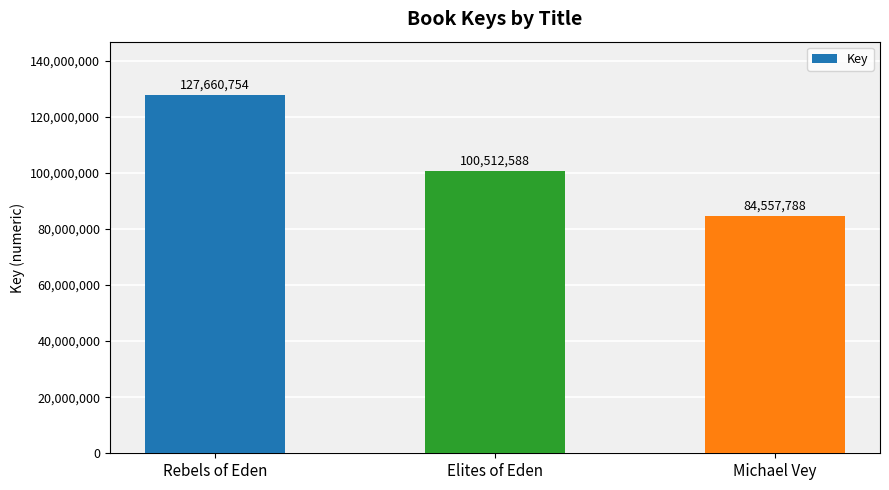

List the labels in order of value, largest first.

Rebels of Eden, Elites of Eden, Michael Vey